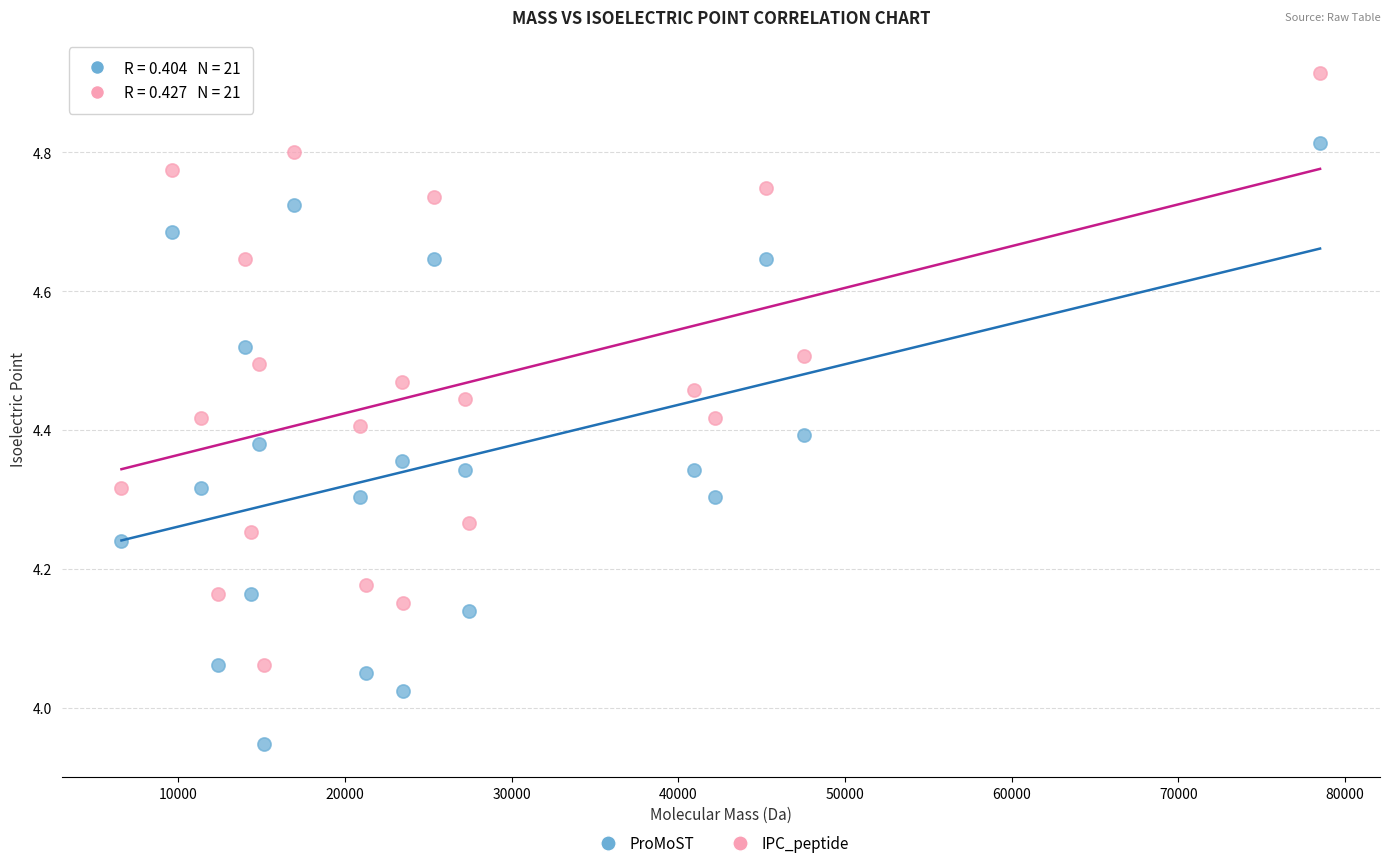

Which series reaches the minimum Y coordinate?

ProMoST